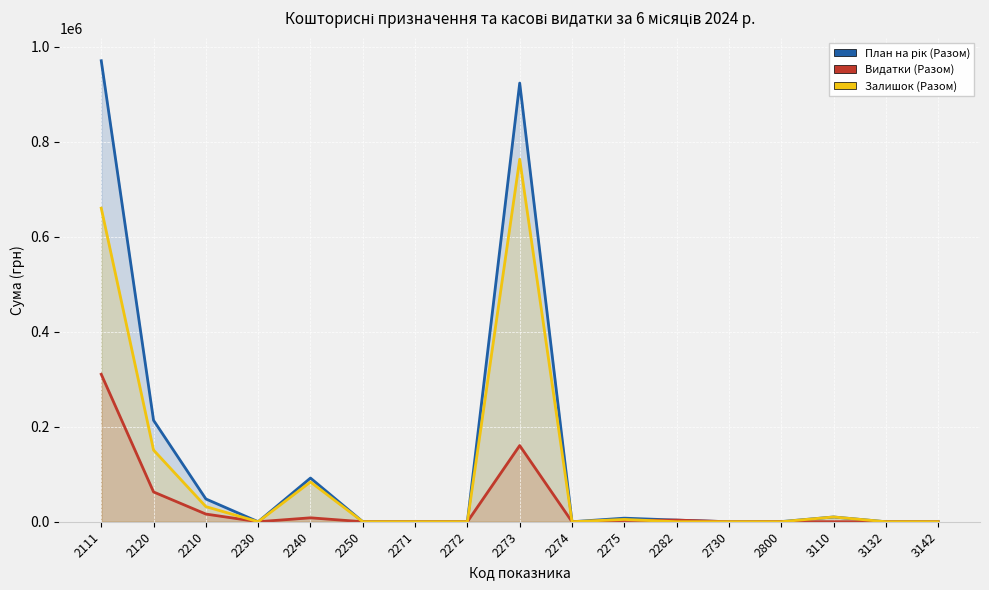

At which category does the chart reach its minimum across all series?

2230